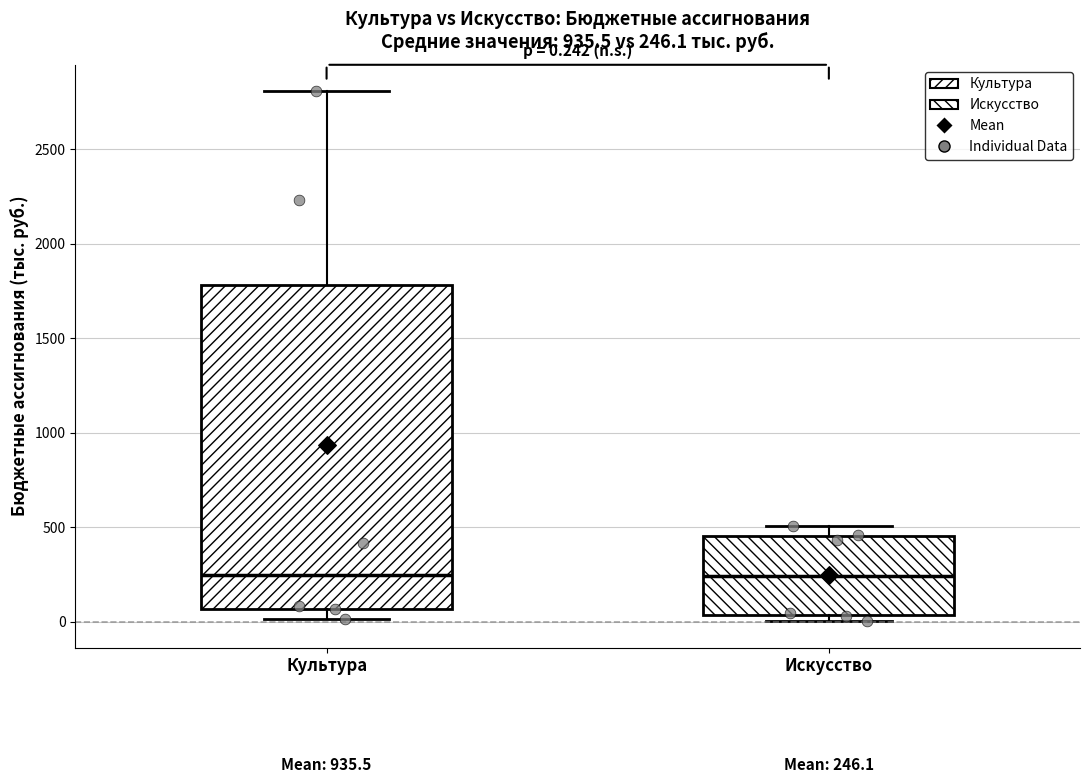

Comparing the boxes themselves (not the whiskers), which one is the tallest?

Культура